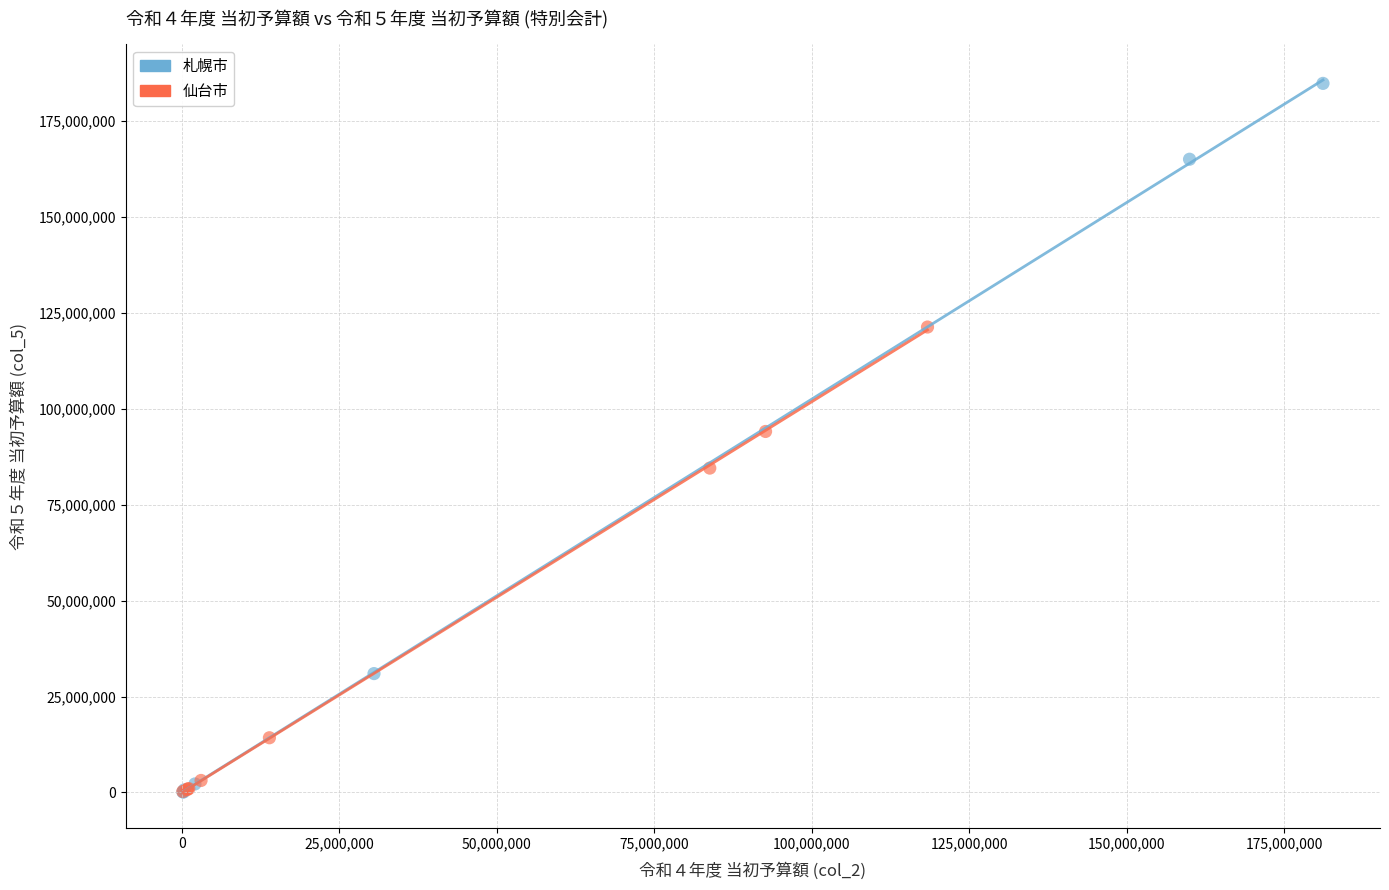

Which series has the widest spread of Y values?

札幌市